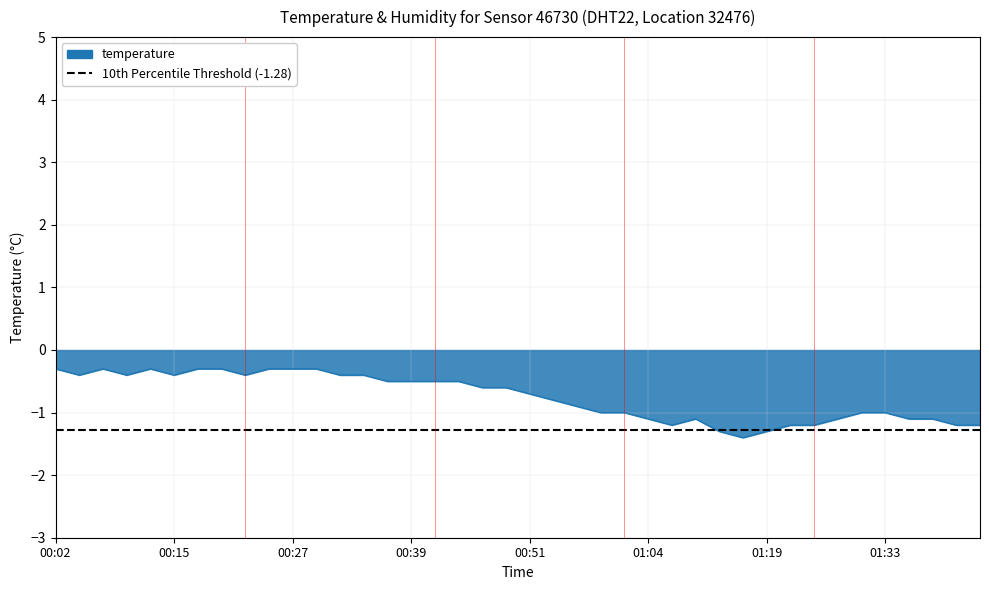

Does the chart display data point markers on the line(s)?

No